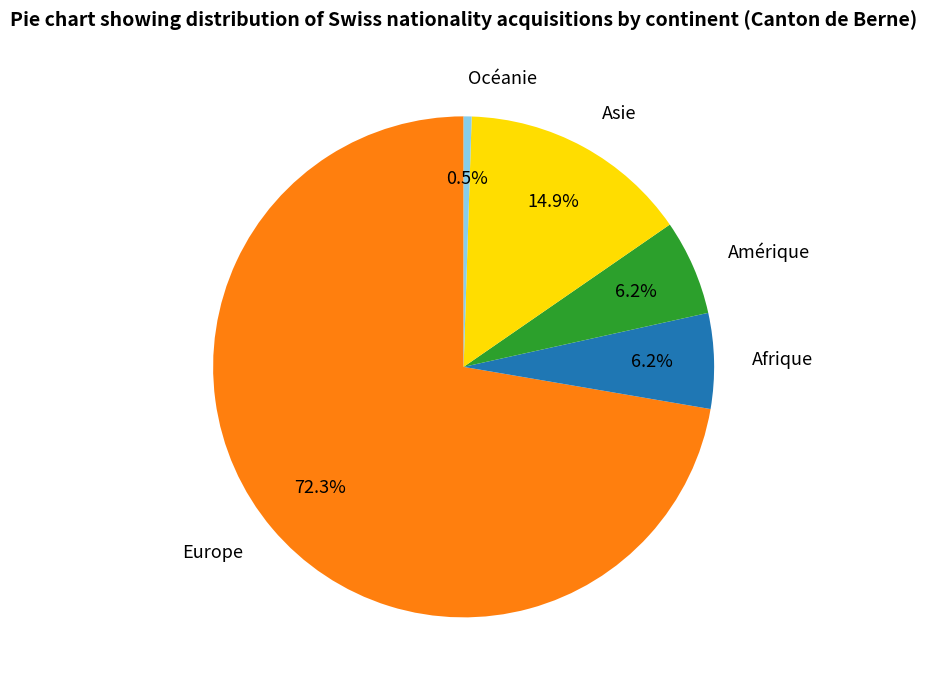

Which category has the smallest portion of the pie?

Océanie